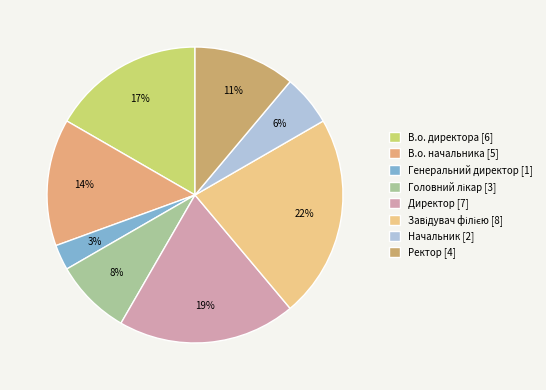

Count the number of slices in the pie.

8